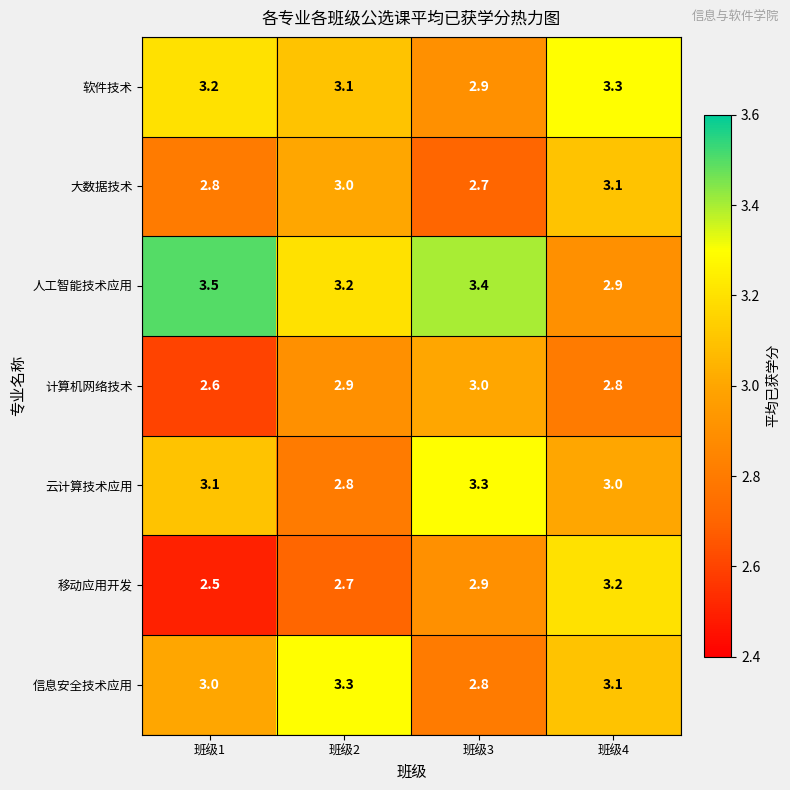

At which category does the chart reach its minimum across all series?

班级1